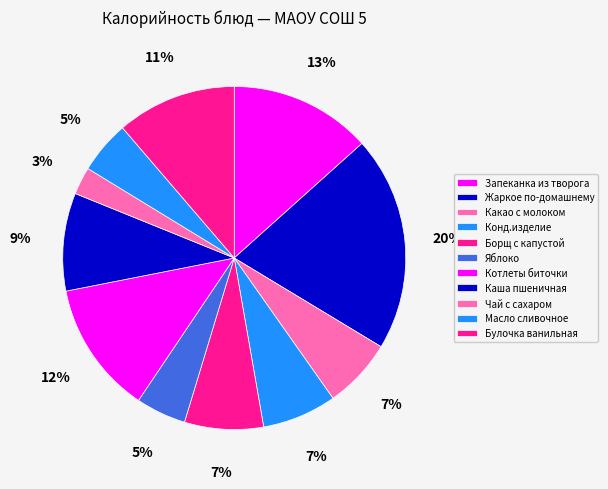

How many slices are in this pie chart?

11